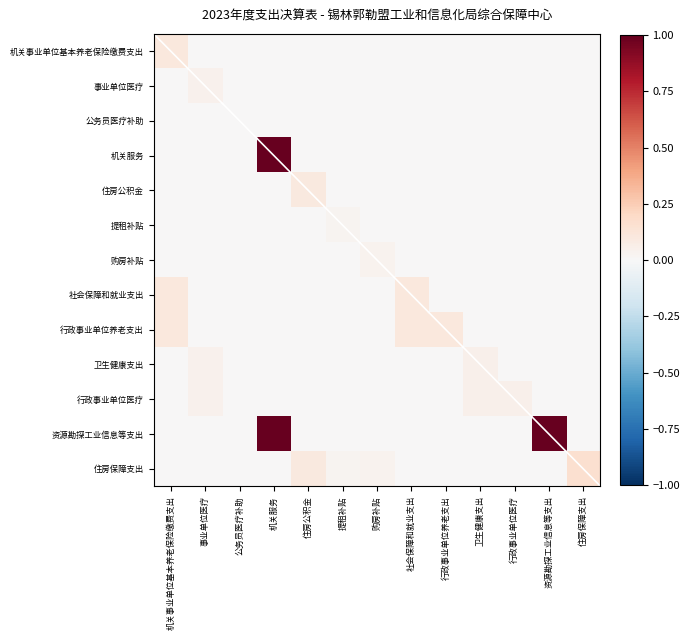

Which has a higher value, 卫生健康支出 or 提租补贴?

卫生健康支出